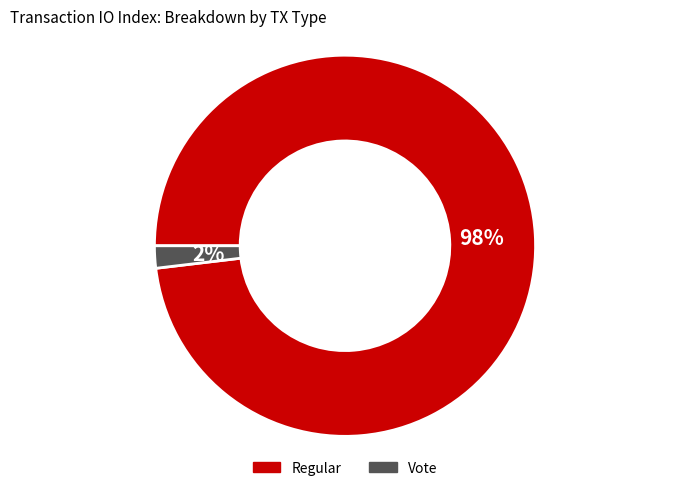

How many slices are in this pie chart?

2